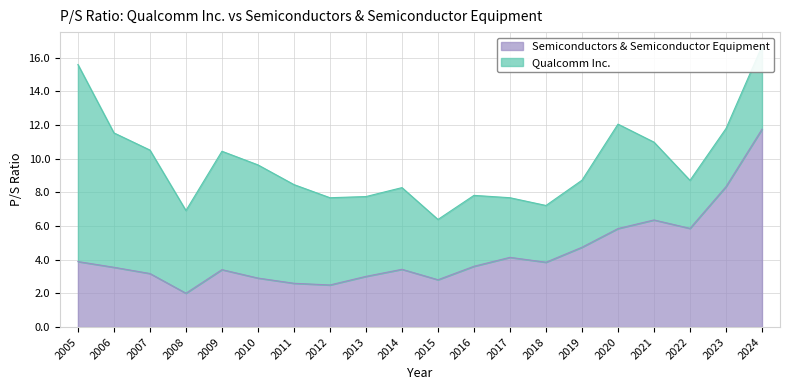

What is the value of the 5th point from the left?

3.4